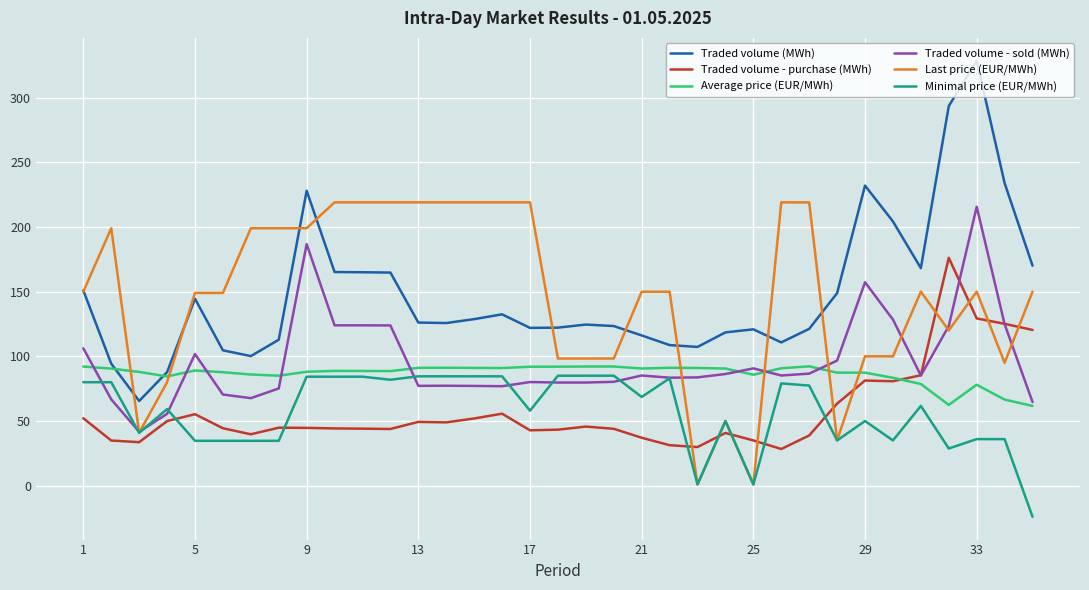

True or false: Traded volume - sold (MWh) and Traded volume (MWh) cross at least once.

False